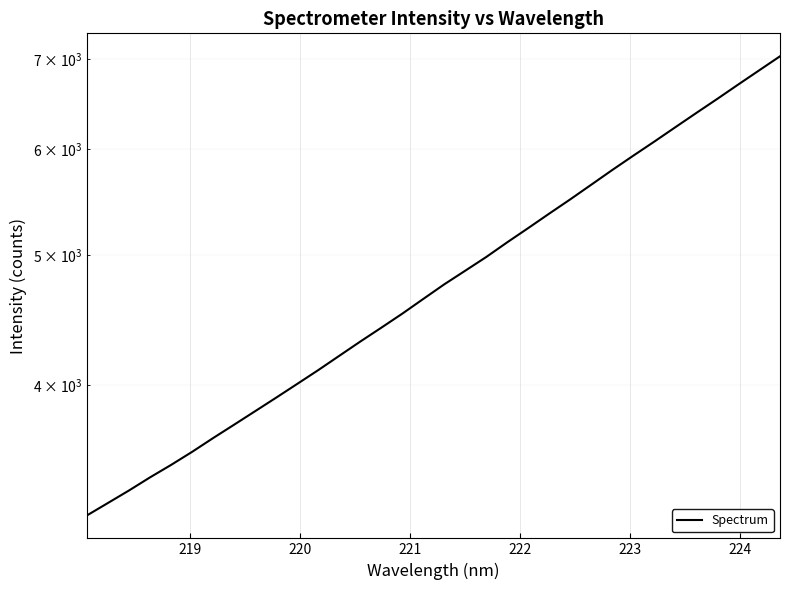

Reading left to right, list all the values displayed in this chart.

3200.0	3269.1	3340.0	3416.0	3489.7	3568.9	3654.4	3739.4	3827.1	3917.0	4010.3	4106.4	4208.3	4312.6	4416.4	4524.2	4640.0	4758.0	4870.7	4986.6	5114.2	5240.7	5372.3	5505.2	5645.3	5789.5	5933.3	6078.3	6229.8	6384.1	6540.6	6704.0	6869.3	7038.4